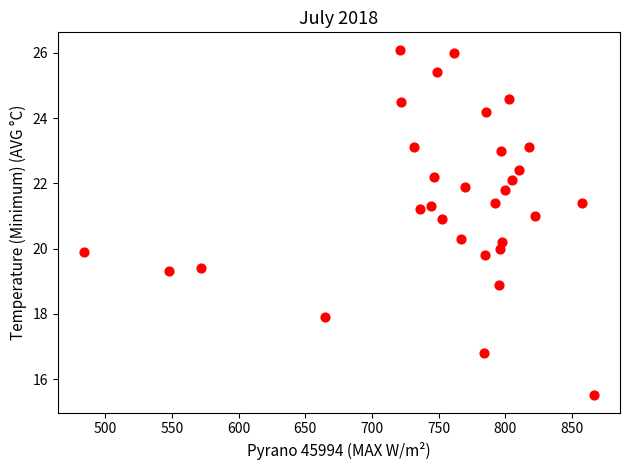

What is the range of X values (max minus min)?

383.0